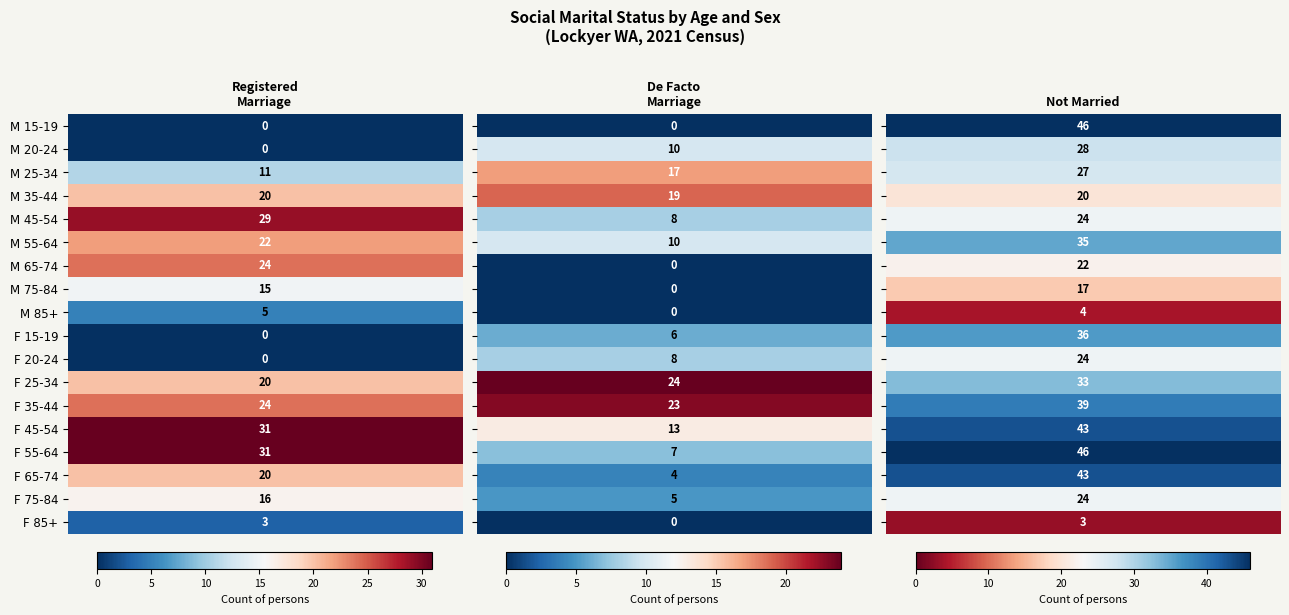

Reading left to right, extract all data points from this chart.

Married in a registered marriage: 0=0	1=0	2=11	3=20	4=29	5=22	6=24	7=15	8=5	9=0	10=0	11=20	12=24	13=31	14=31	15=20	16=16	17=3
Married in a de facto marriage: 0=0	1=10	2=17	3=19	4=8	5=10	6=0	7=0	8=0	9=6	10=8	11=24	12=23	13=13	14=7	15=4	16=5	17=0
Not married: 0=46	1=28	2=27	3=20	4=24	5=35	6=22	7=17	8=4	9=36	10=24	11=33	12=39	13=43	14=46	15=43	16=24	17=3